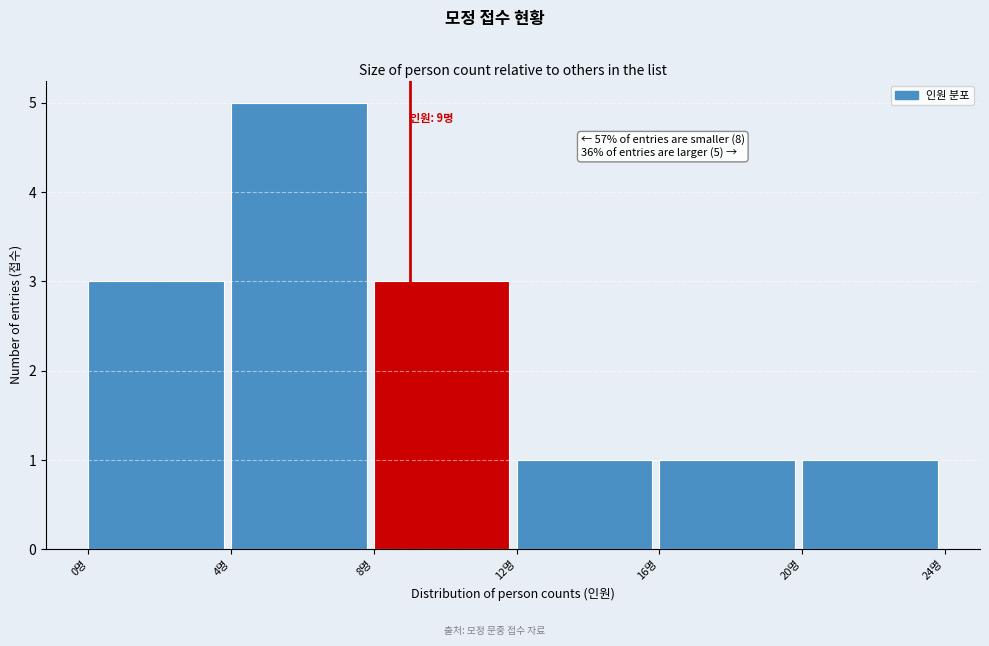

Which range on the x-axis has the tallest bar?

4 to 8